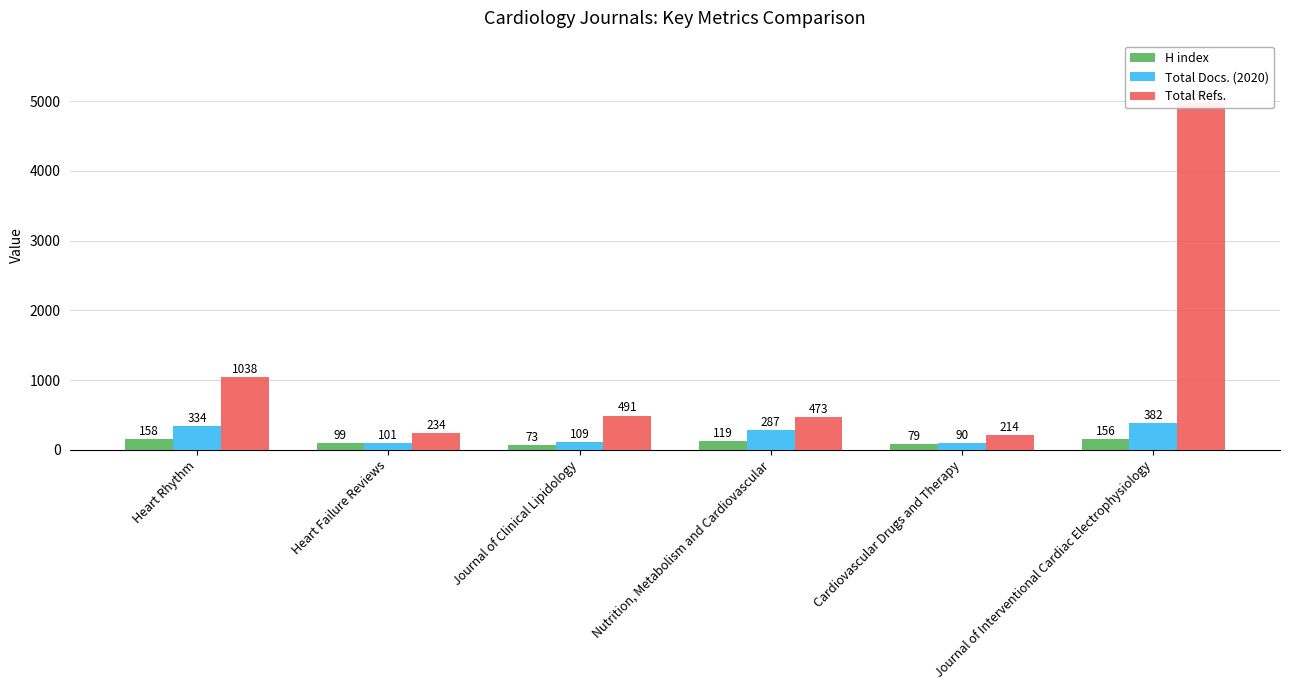

What is the difference between the maximum and minimum values in the H index series?

85